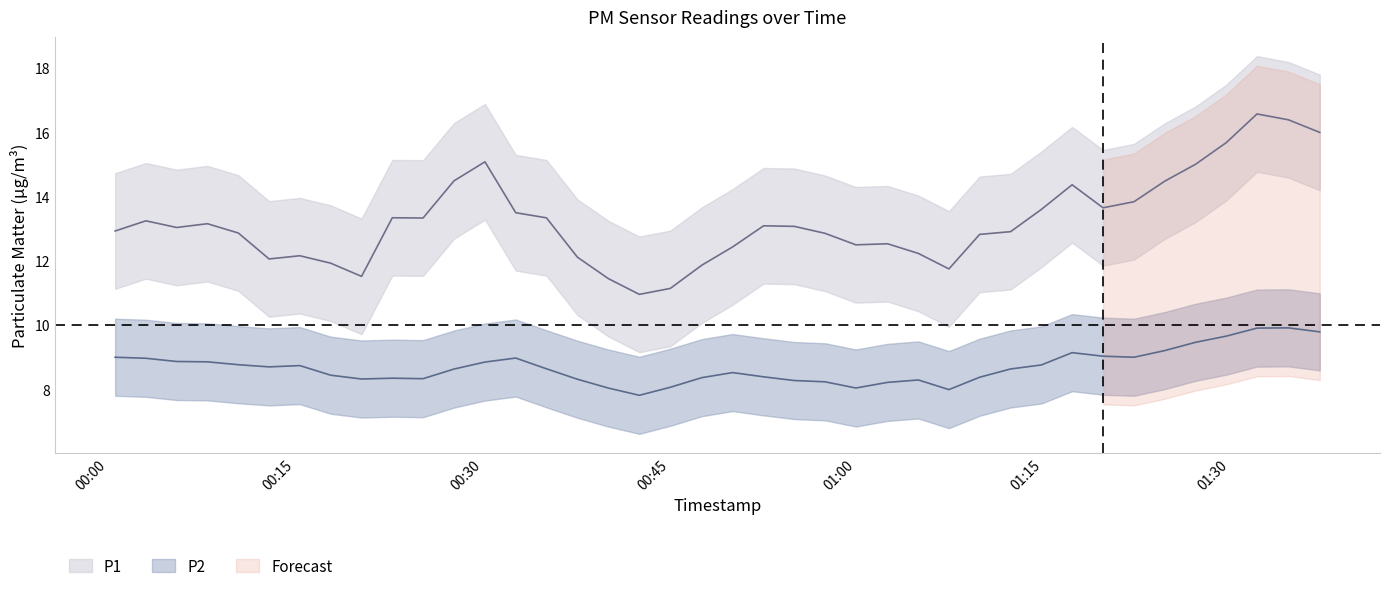

The value of P2 at 25 is 7.6. True or false?

True